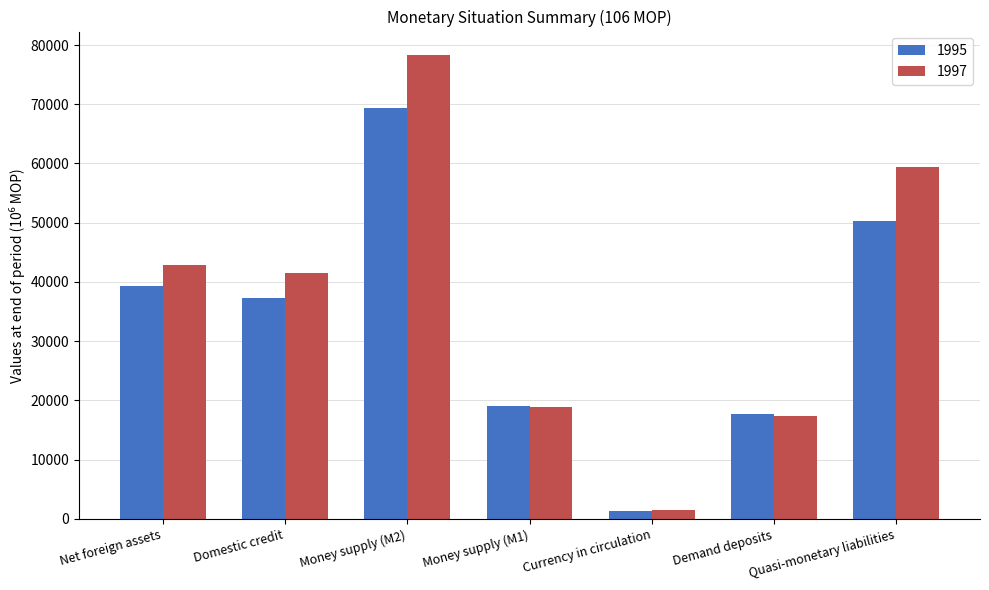

Does the chart contain stacked bars?

No